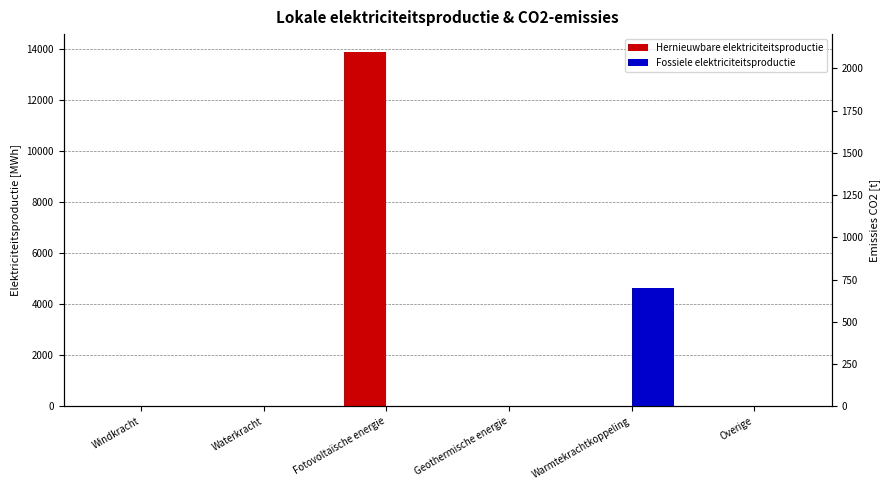

The value of Hernieuwbare elektriciteitsproductie at Geothermische energie is -8670.7. True or false?

False